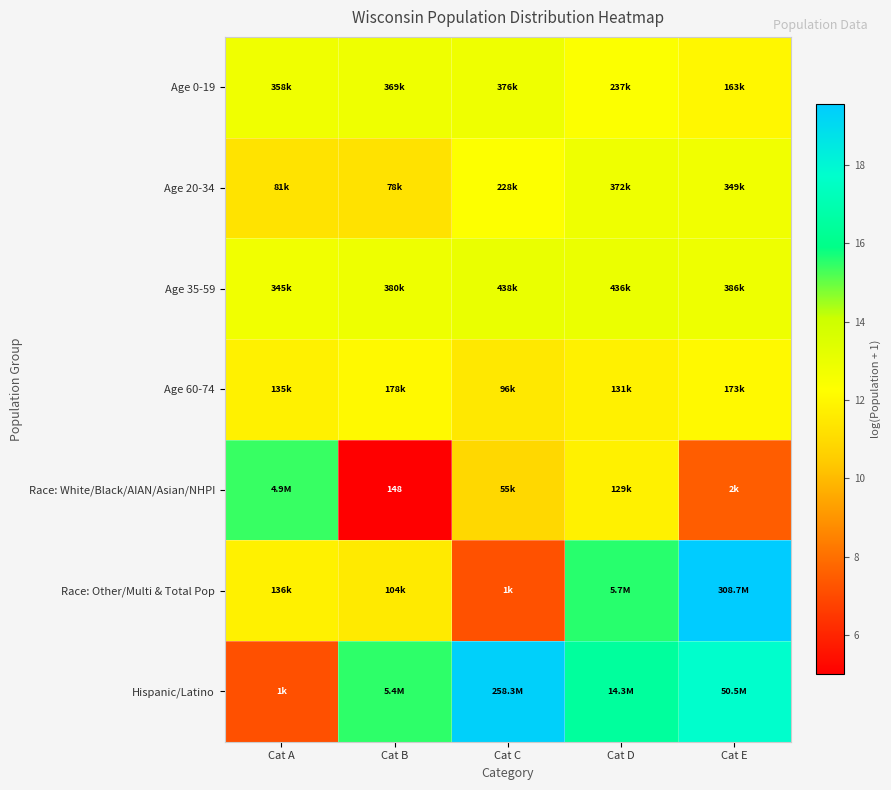

What is the maximum value for Hispanic/Latino?

19.4